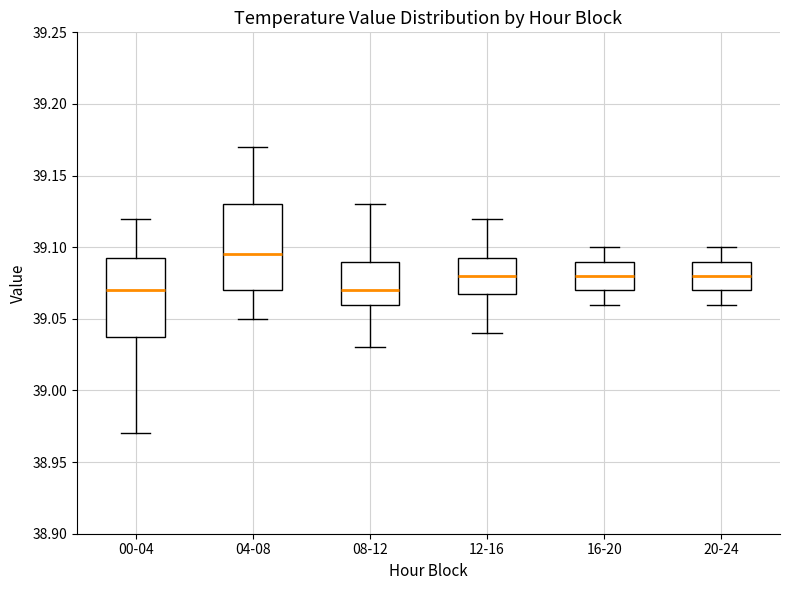

Comparing the boxes themselves (not the whiskers), which one is the tallest?

04-08